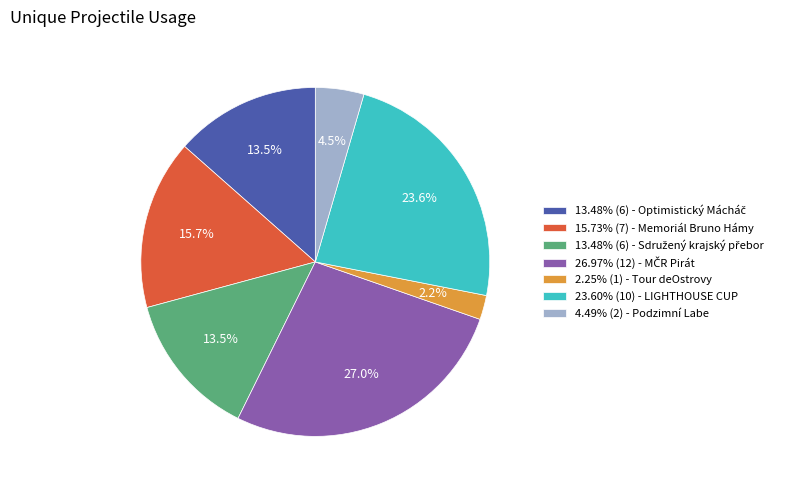

Approximately how many times larger is the value at 15.73% (7) - Memoriál Bruno Hámy compared to 4.49% (2) - Podzimní Labe?

3.5